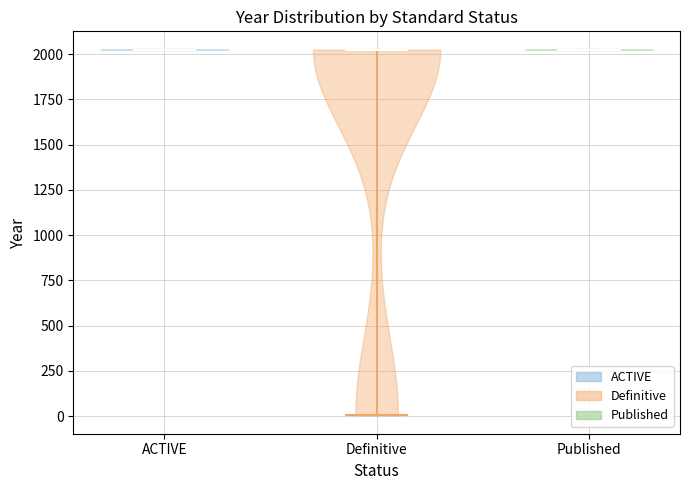

Reading left to right, read every violin against the y-axis: where its median line is, and the lowest and highest points it reaches. The values are not printed on the chart, so give them approximately, as read against the axis.

ACTIVE: median line 2050, lowest point 2000, highest point 2050
Definitive: median line 2050, lowest point 0, highest point 2050
Published: median line 2050, lowest point 2000, highest point 2050